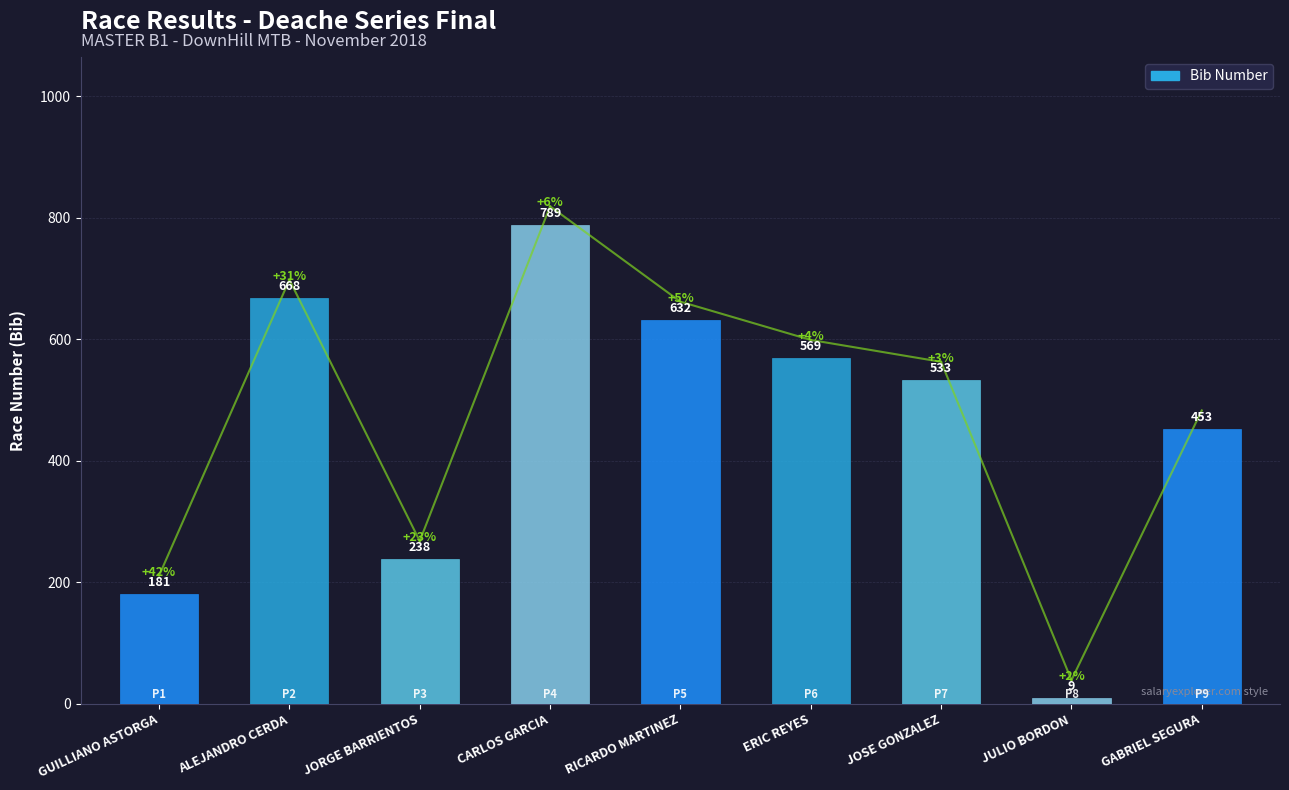

What is the label of the 6th bar from the left?

ERIC REYES